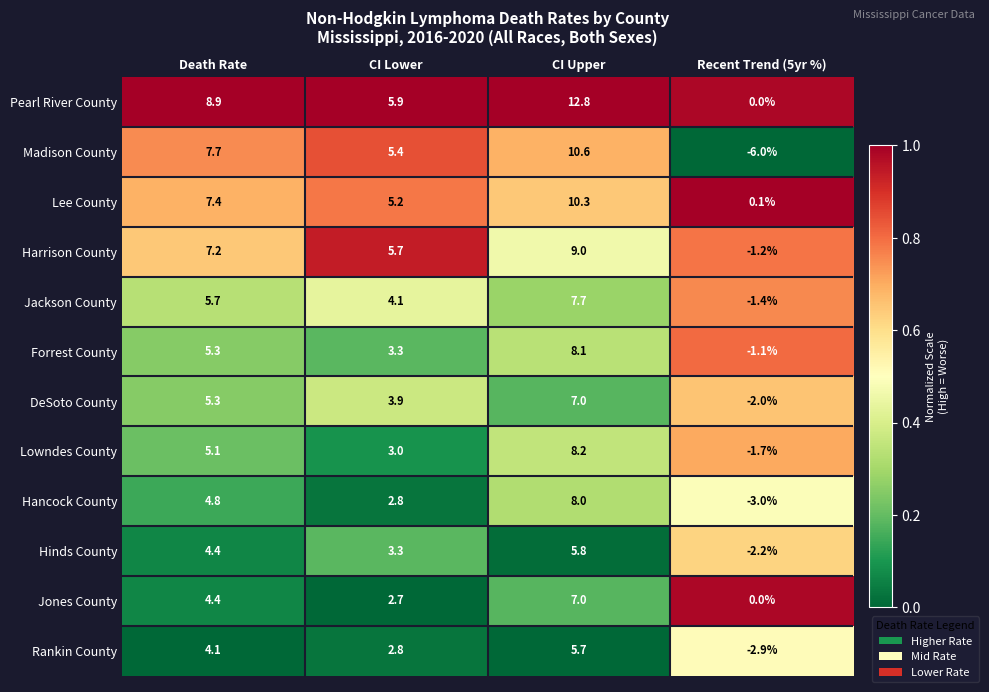

True or false: Hinds County has a value of 3.4 at CI Upper.

False